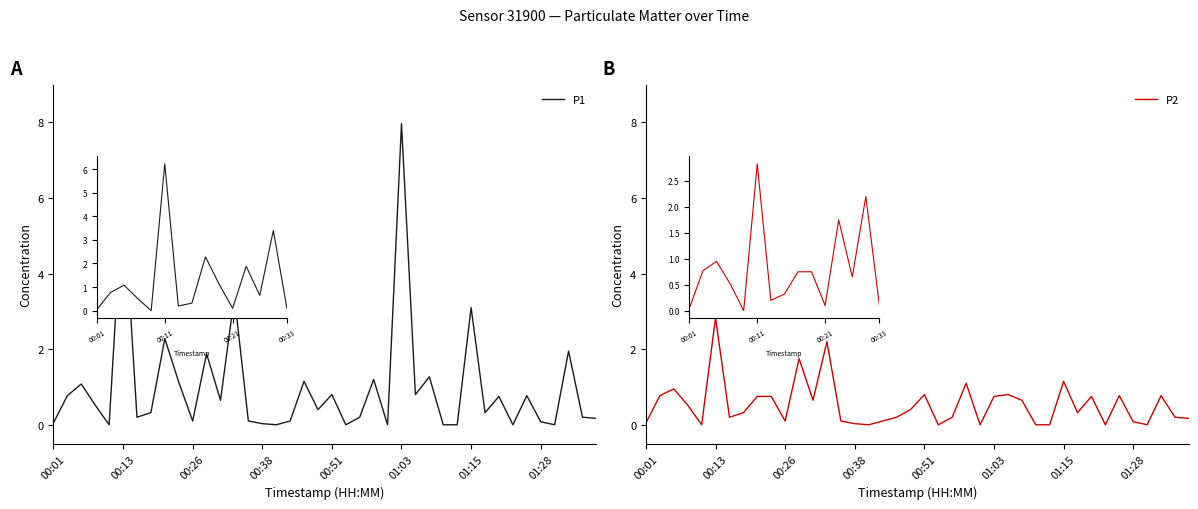

The P1 series shows 1.9 at 13. True or false?

False